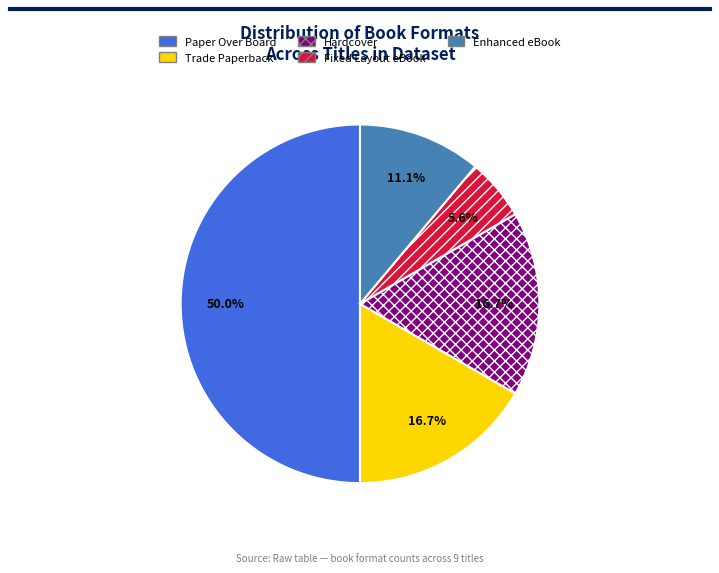

How many segments does this pie chart have?

5